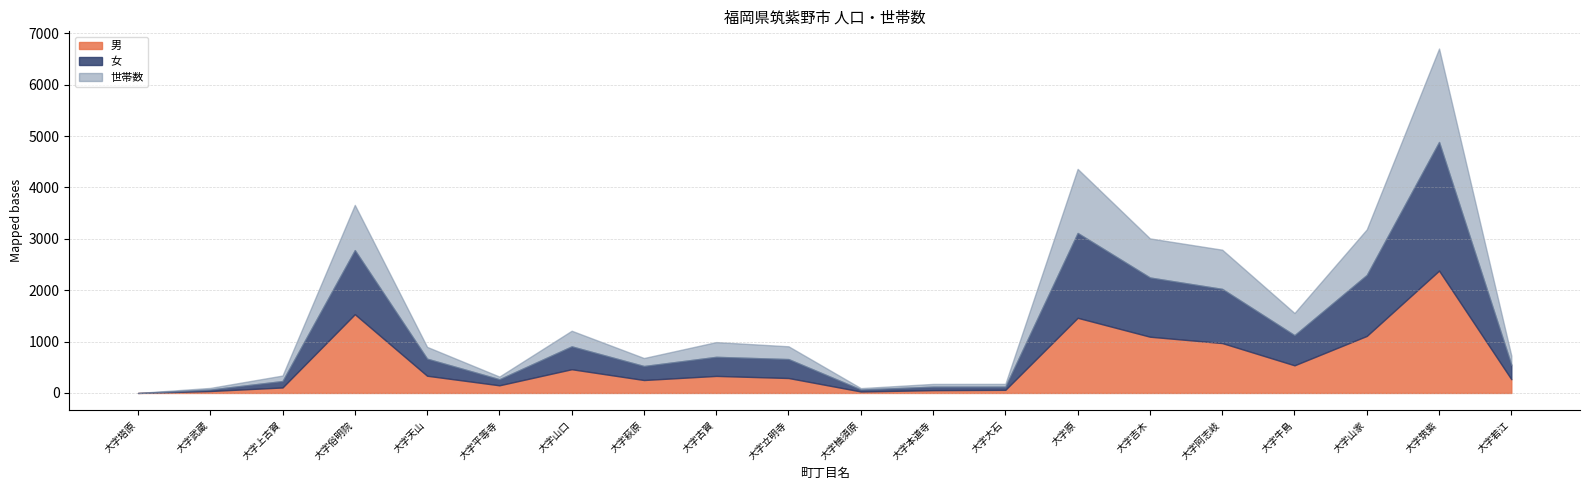

How many series are shown in this chart?

3